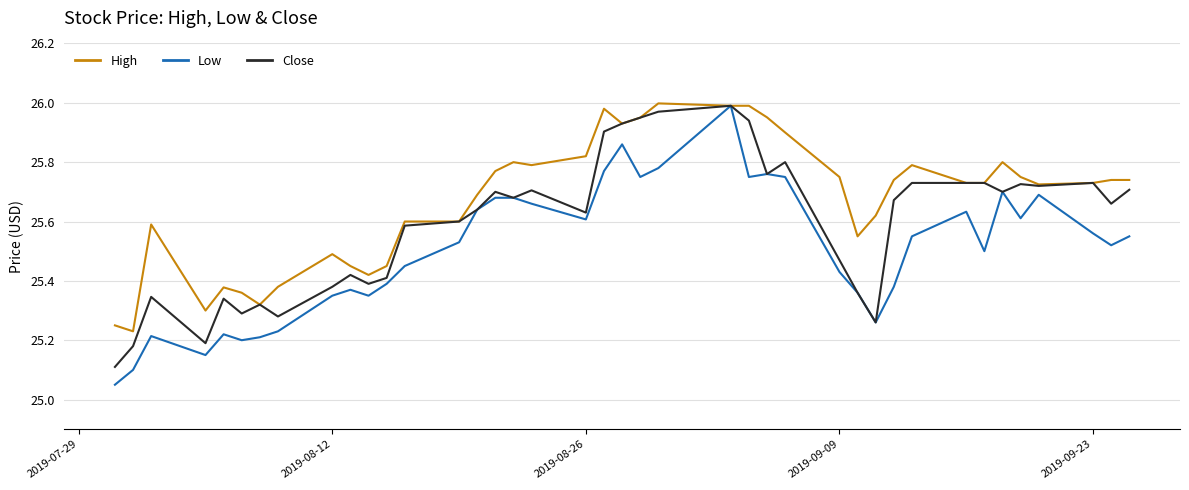

Which series has the largest range (max minus min)?

Low